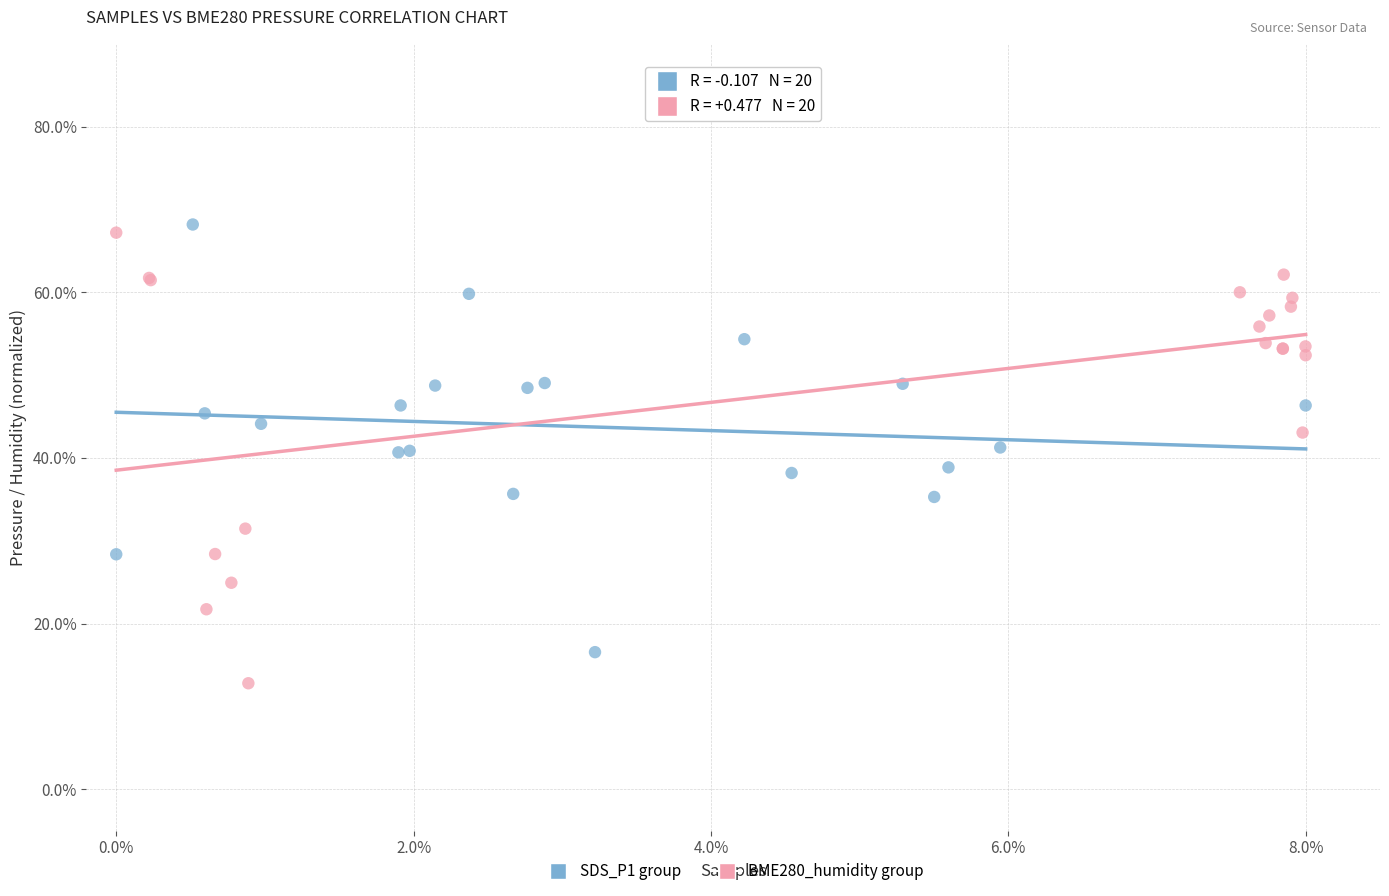

Which series reaches the maximum Y coordinate?

SDS_P1 group